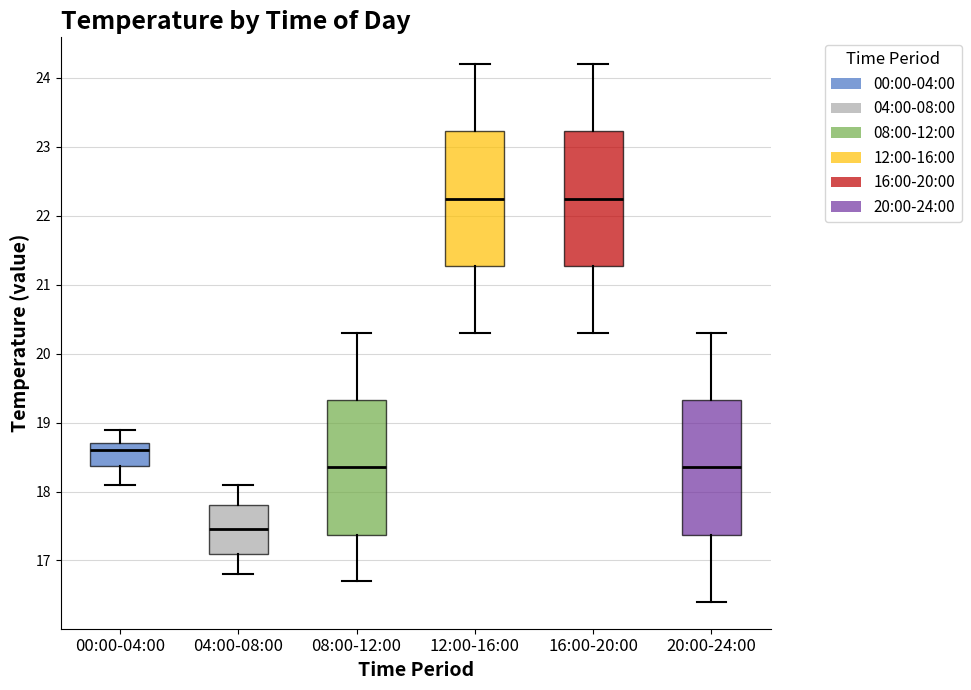

Where is the lower edge of the box for 12:00-16:00 on the y-axis? The values are not printed on the chart, so give them approximately, as read against the axis.

21.3